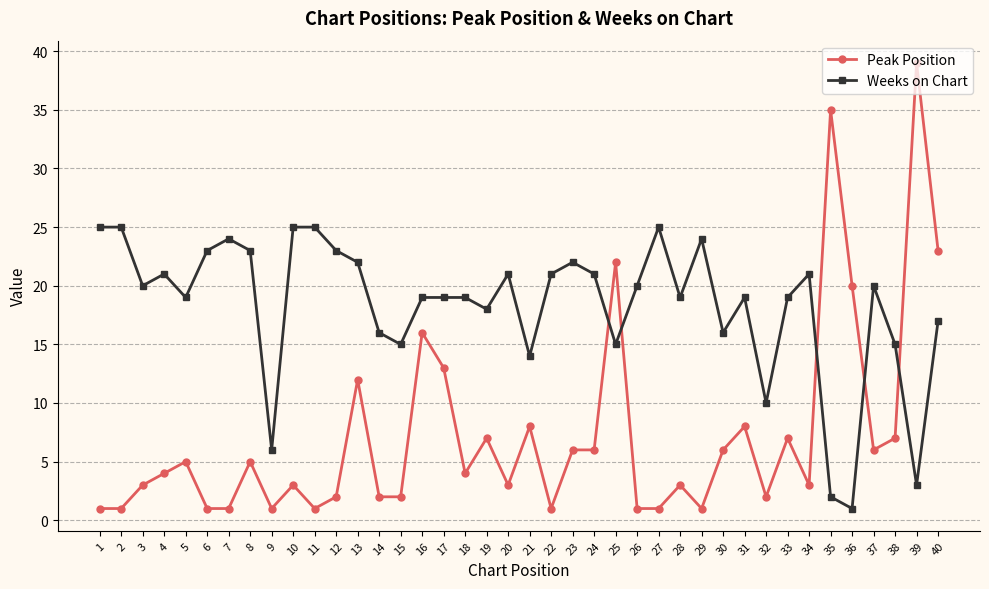

How many values in the Weeks on Chart series are below 20?

20